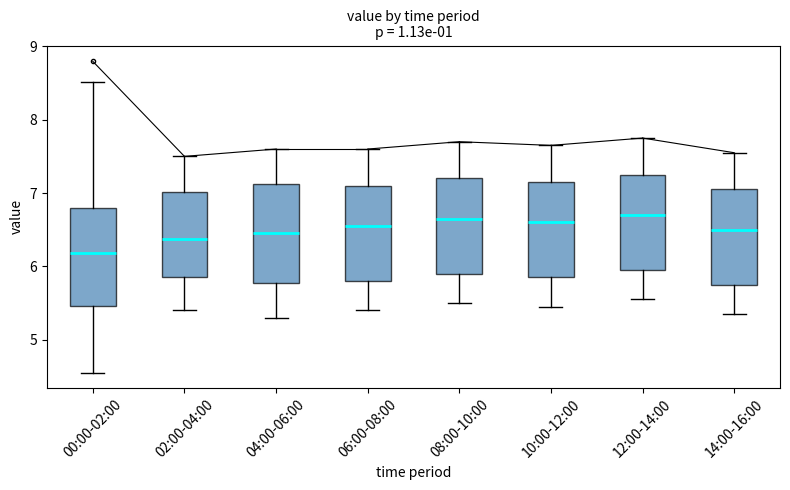

Reading left to right, read every box against the y-axis: the position of its median line, the range the box covers, and the ends of its whiskers. The values are not printed on the chart, so give them approximately, as read against the axis.

00:00-02:00: median 6.2, box 5.5 to 6.8, whiskers 4.6 to 8.5
02:00-04:00: median 6.4, box 5.9 to 7.0, whiskers 5.4 to 7.5
04:00-06:00: median 6.5, box 5.8 to 7.1, whiskers 5.3 to 7.6
06:00-08:00: median 6.6, box 5.8 to 7.1, whiskers 5.4 to 7.6
08:00-10:00: median 6.7, box 5.9 to 7.2, whiskers 5.5 to 7.7
10:00-12:00: median 6.6, box 5.9 to 7.2, whiskers 5.5 to 7.7
12:00-14:00: median 6.7, box 6.0 to 7.3, whiskers 5.6 to 7.8
14:00-16:00: median 6.5, box 5.8 to 7.1, whiskers 5.4 to 7.6